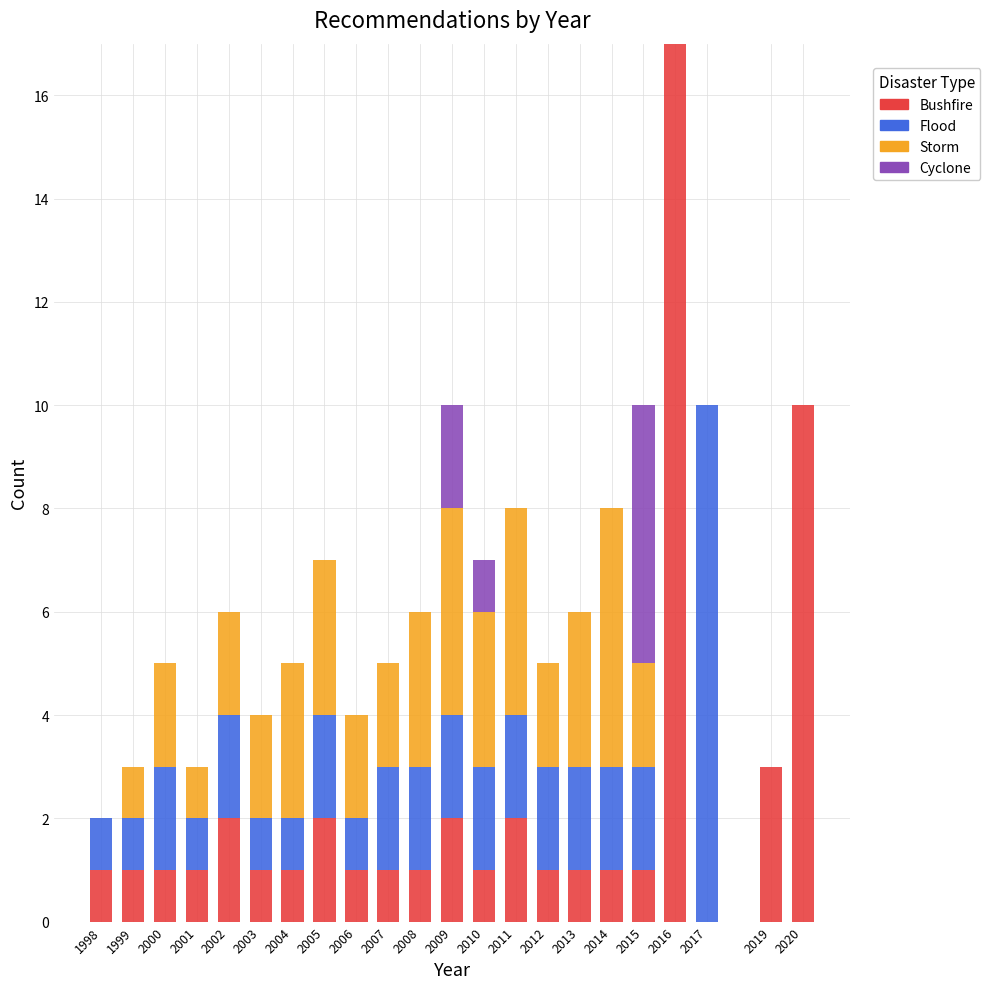

What is the total value across all series at 2003?

4